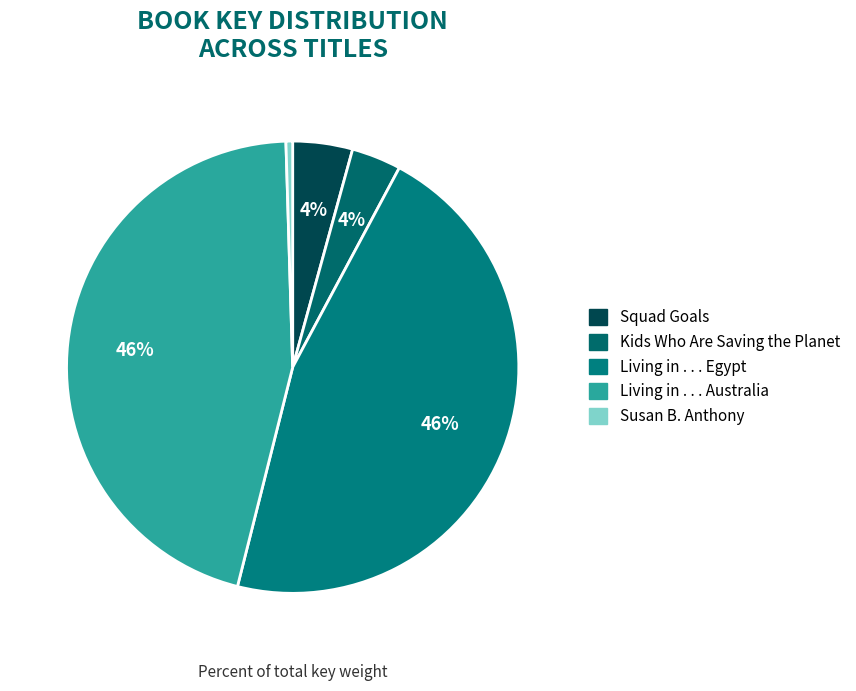

How much of the chart is everything except Living in . . . Australia?

54.4%